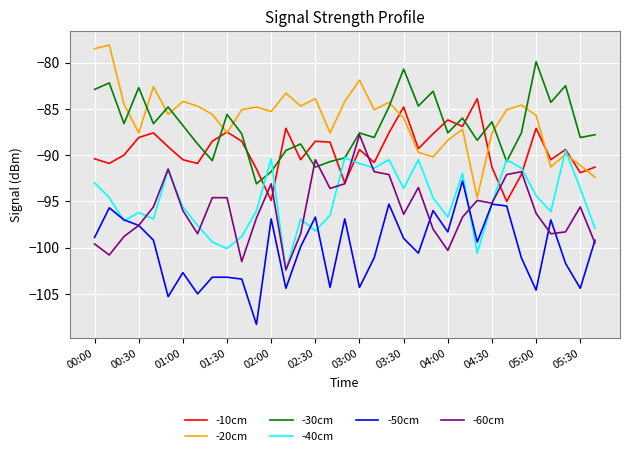

What are all the series names shown in the legend?

-10cm, -20cm, -30cm, -40cm, -50cm, -60cm